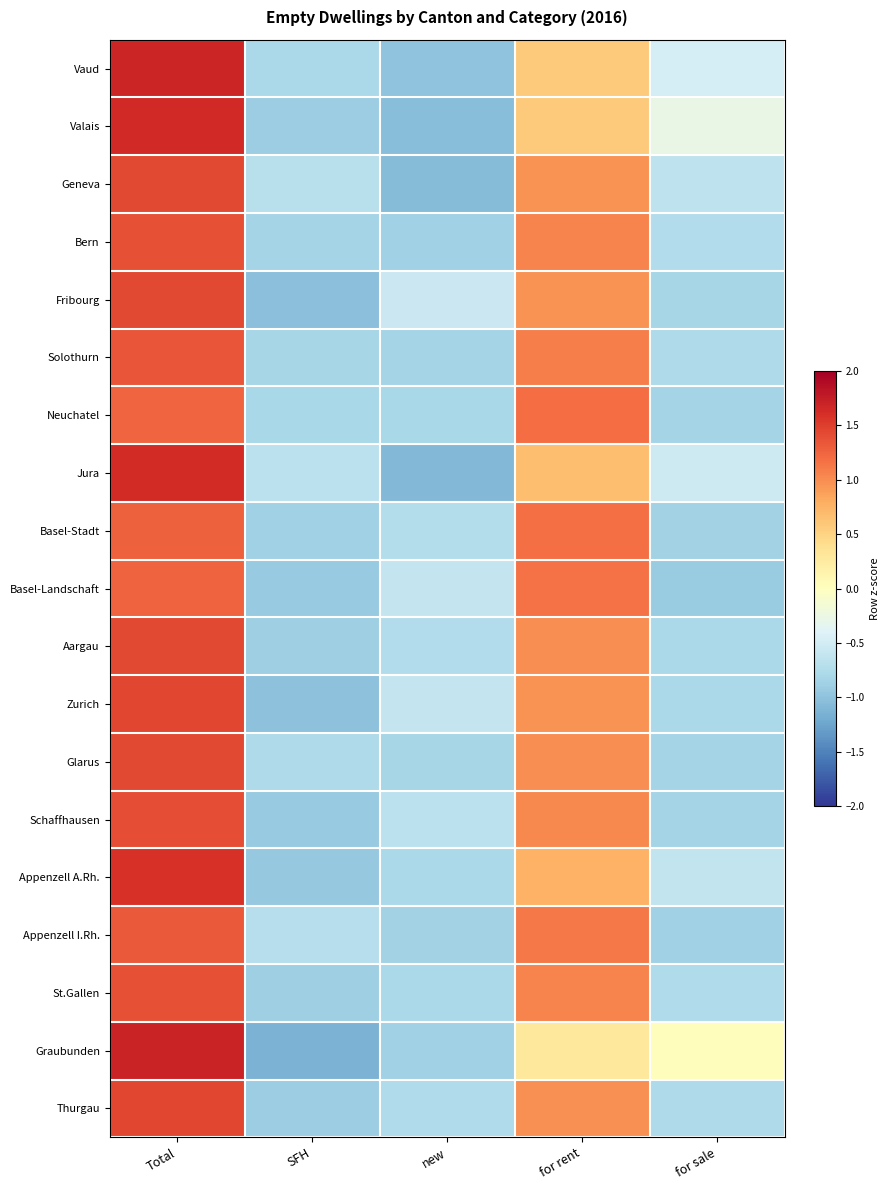

At how many categories does at least one series exceed 0?

3